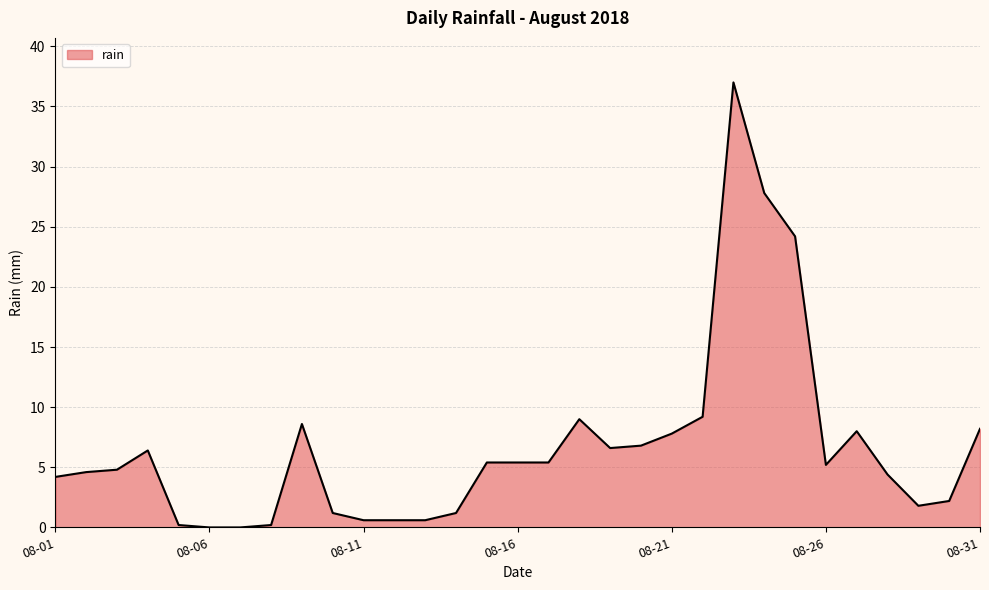

What is the difference between the maximum and minimum values?

37.0